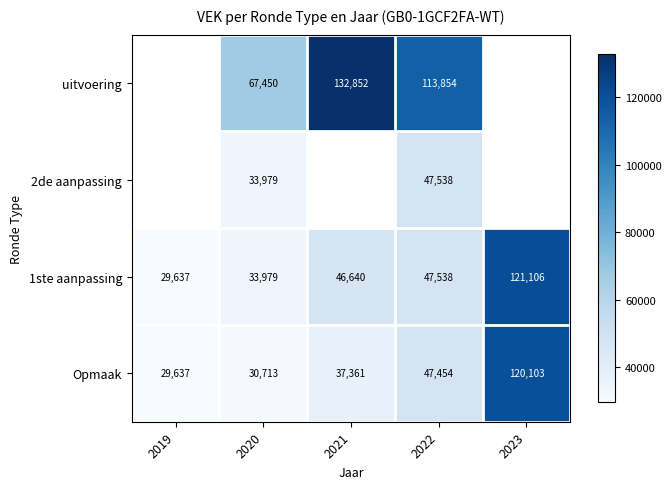

Which has a higher value, 2021 or 2020?

2021